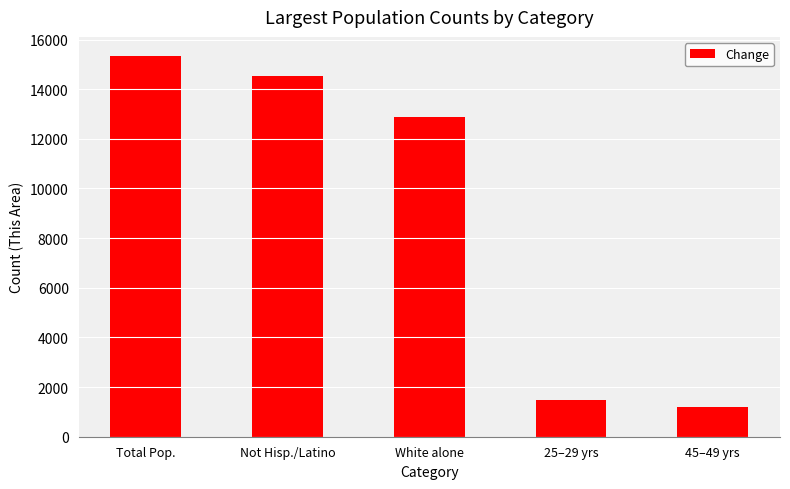

List the labels in order of value, smallest first.

45–49 yrs, 25–29 yrs, White alone, Not Hisp./Latino, Total Pop.